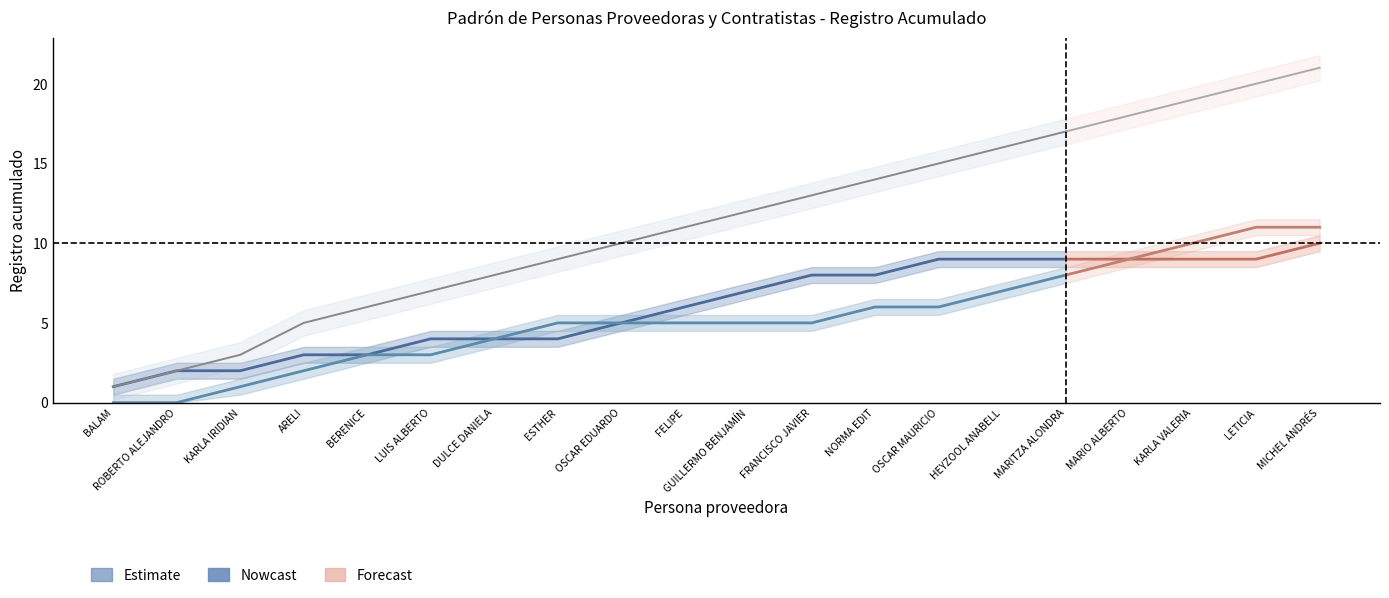

Which category has the highest value in the Total series?

MARITZA ALONDRA